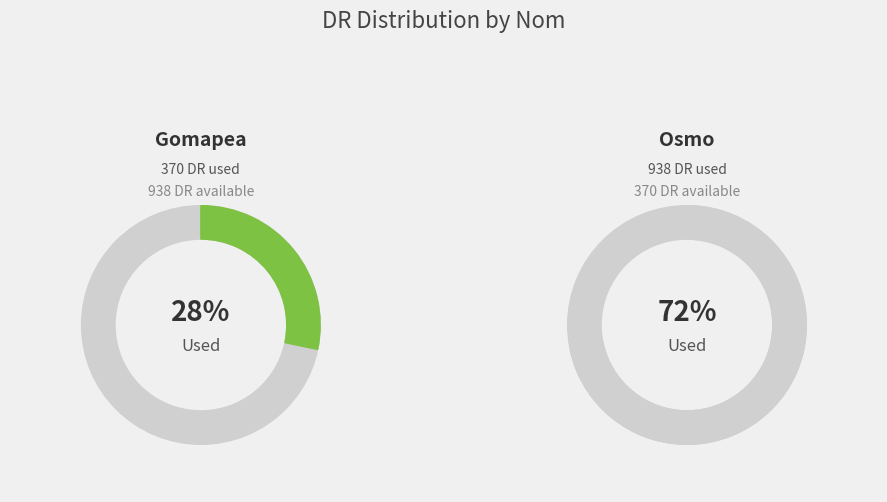

Between Osmo and Gomapea, which is larger?

Osmo